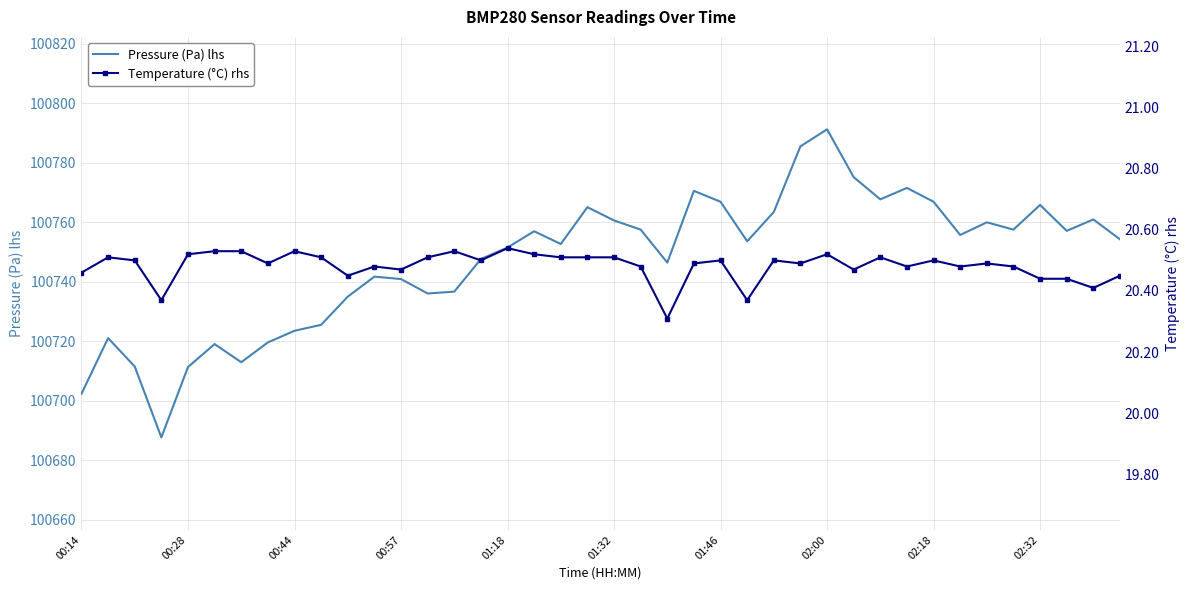

At how many categories does at least one series exceed 46489?

40